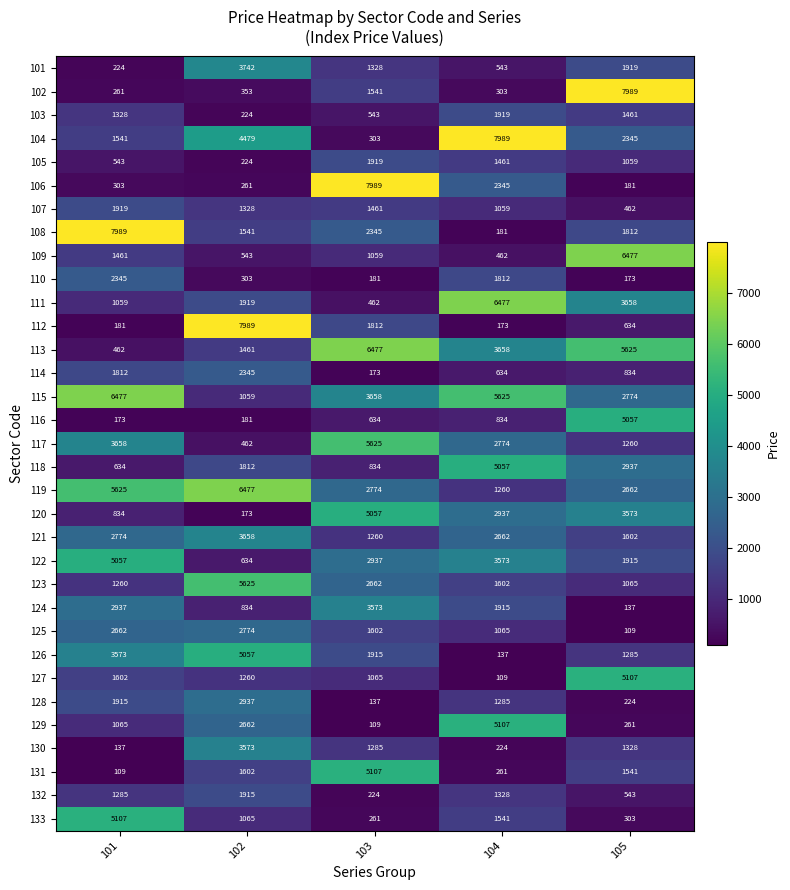

How many 126 values are between 1285 and 3573?

3